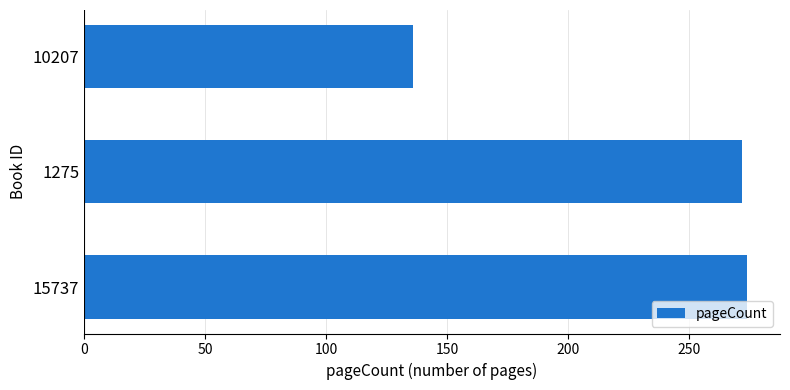

What is the change in value from 1275 to 10207?

-136